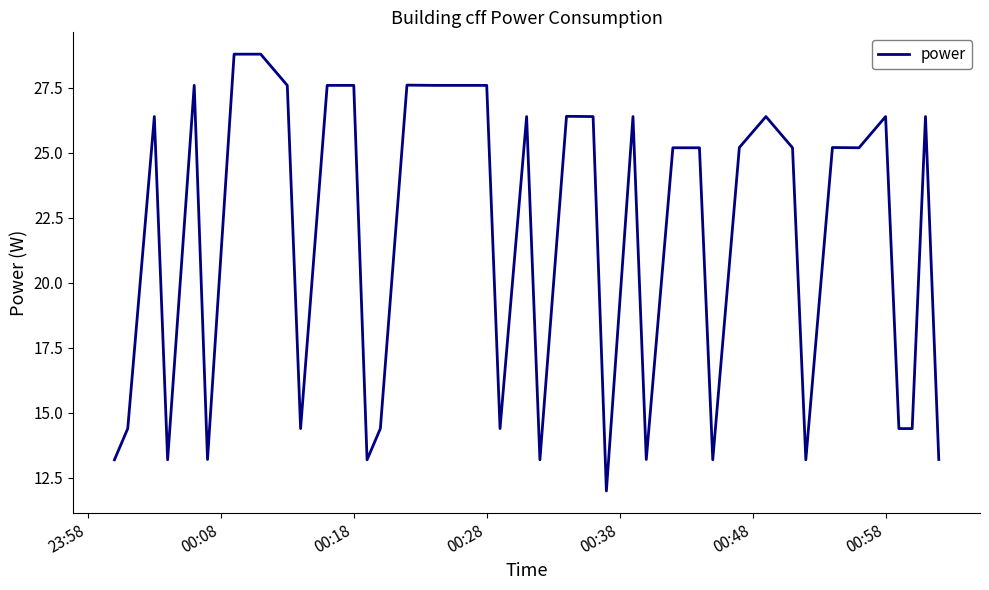

Reading right to left, extract all data points from this chart.

13.2	26.4	14.4	14.4	26.4	25.2	25.2	13.2	25.2	26.4	25.2	13.2	25.2	25.2	13.2	26.4	12.0	26.4	26.4	13.2	26.4	14.4	27.6	27.6	27.6	27.6	14.4	13.2	27.6	27.6	14.4	27.6	28.8	28.8	13.2	27.6	13.2	26.4	14.4	13.2